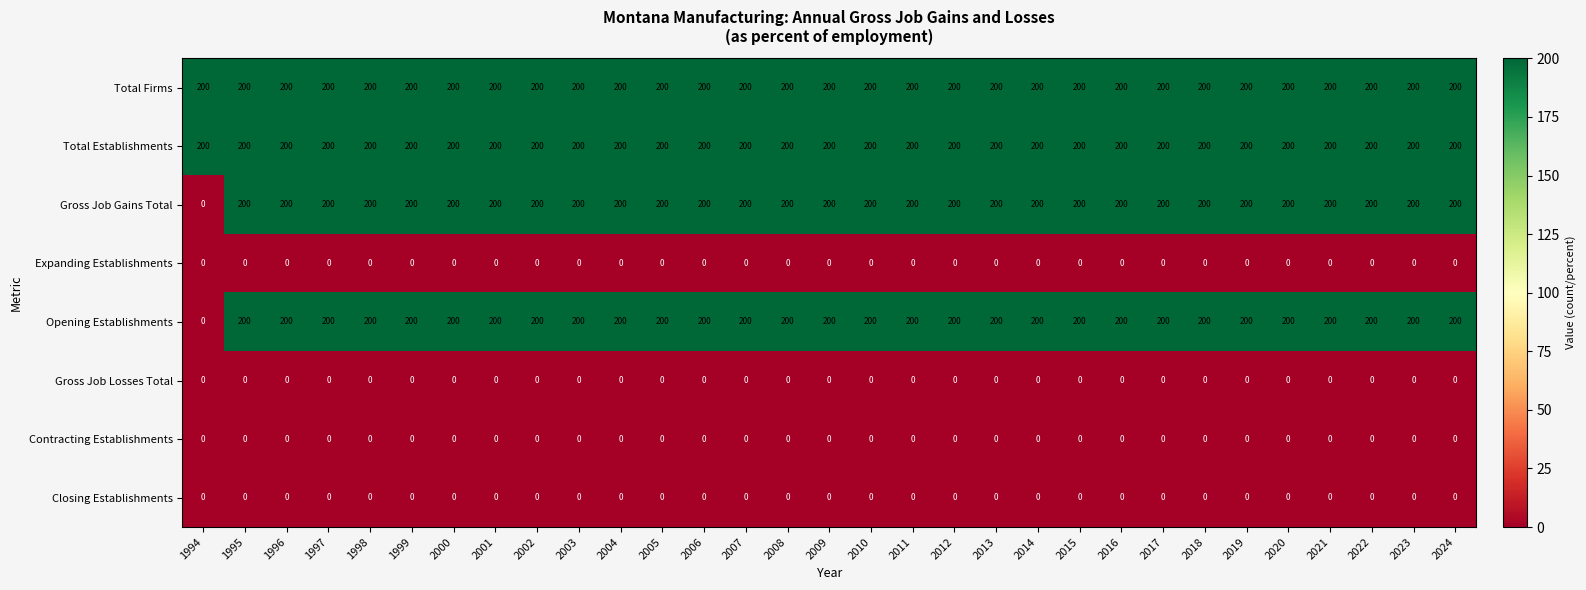

At how many categories does at least one series exceed 84?

31